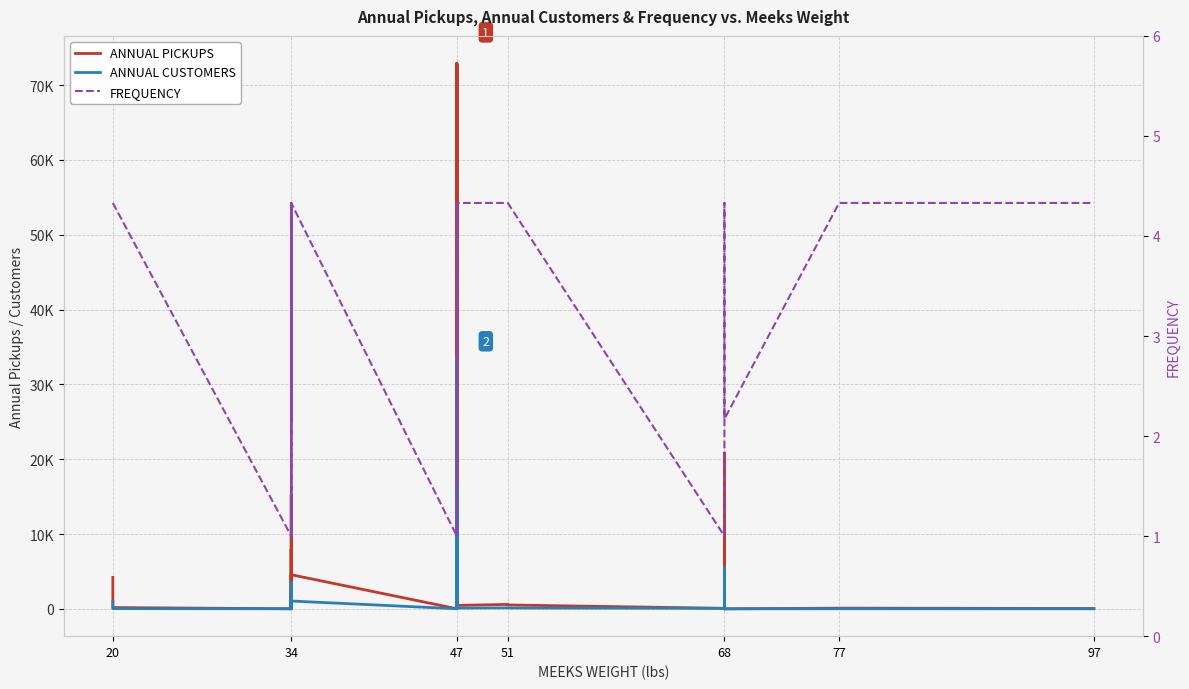

Reading left to right, transcribe all the data shown in this chart.

ANNUAL PICKUPS: 4220.8	364.3	180.2	18.0	497.1	7983.4	12.0	15223.4	263.3	467.4	2049.1	813.6	1398.5	145.3	4569.0	20.1	7440.6	72926.9	380.2	4994.8	72829.9	614.2	6488.0	469.0	597.6	527.4	74.1	4.0	962.6	20814.5	1308.2	126.3	562.1	11879.5	13.7	98.7	104.1	52.1
ANNUAL CUSTOMERS: 974.0	84.1	41.6	18.0	497.1	1842.3	12.0	3513.1	263.3	215.7	945.7	187.8	645.5	67.1	1054.4	20.1	1717.1	16829.3	175.5	2305.3	33613.8	614.2	6488.0	108.2	137.9	121.7	74.1	4.0	962.6	4803.4	301.9	29.1	259.4	5482.9	6.3	22.8	24.0	12.0
FREQUENCY: 4.3	4.3	4.3	1.0	1.0	4.3	1.0	4.3	1.0	2.2	2.2	4.3	2.2	2.2	4.3	1.0	4.3	4.3	2.2	2.2	2.2	1.0	1.0	4.3	4.3	4.3	1.0	1.0	1.0	4.3	4.3	4.3	2.2	2.2	2.2	4.3	4.3	4.3